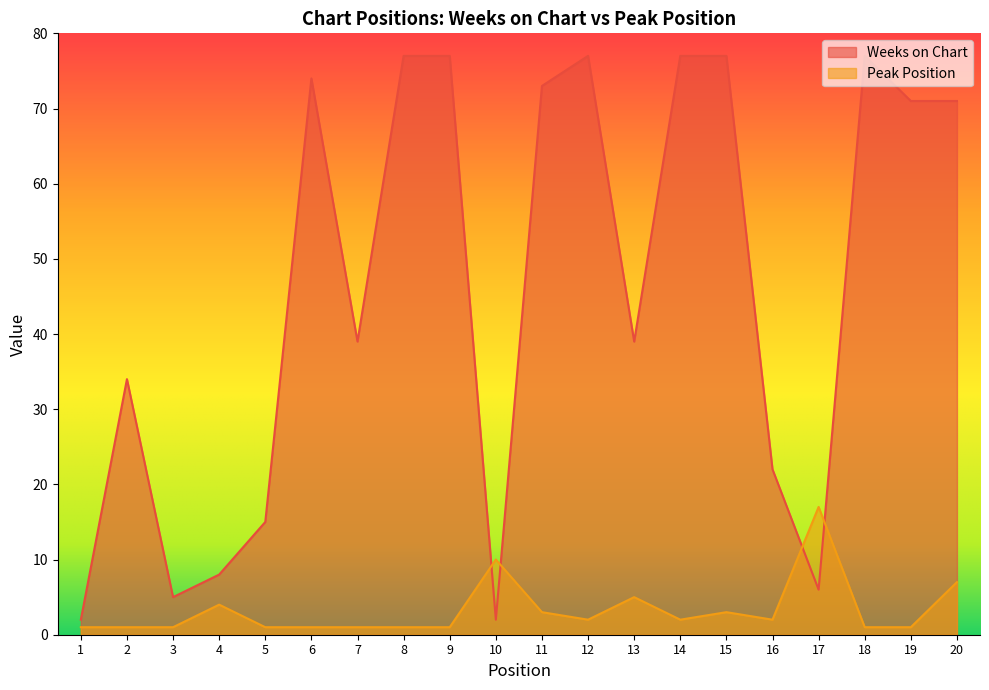

What is the difference between the highest and lowest values at 16?

20